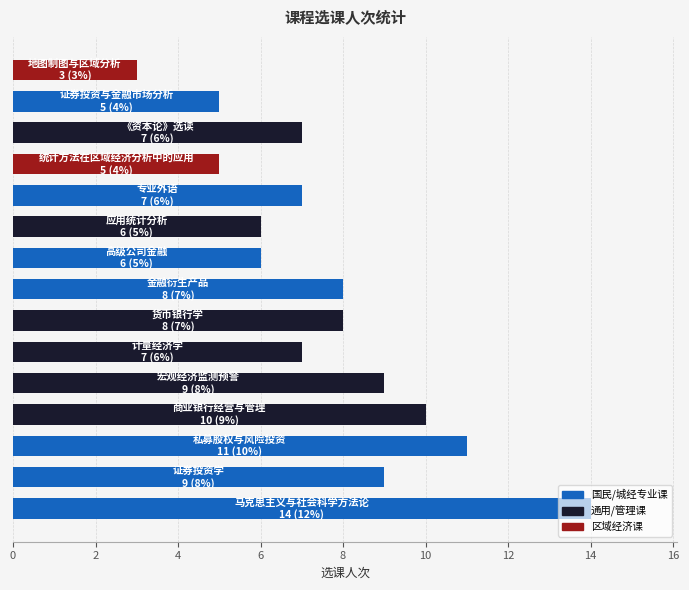

Does the chart contain any negative values?

No